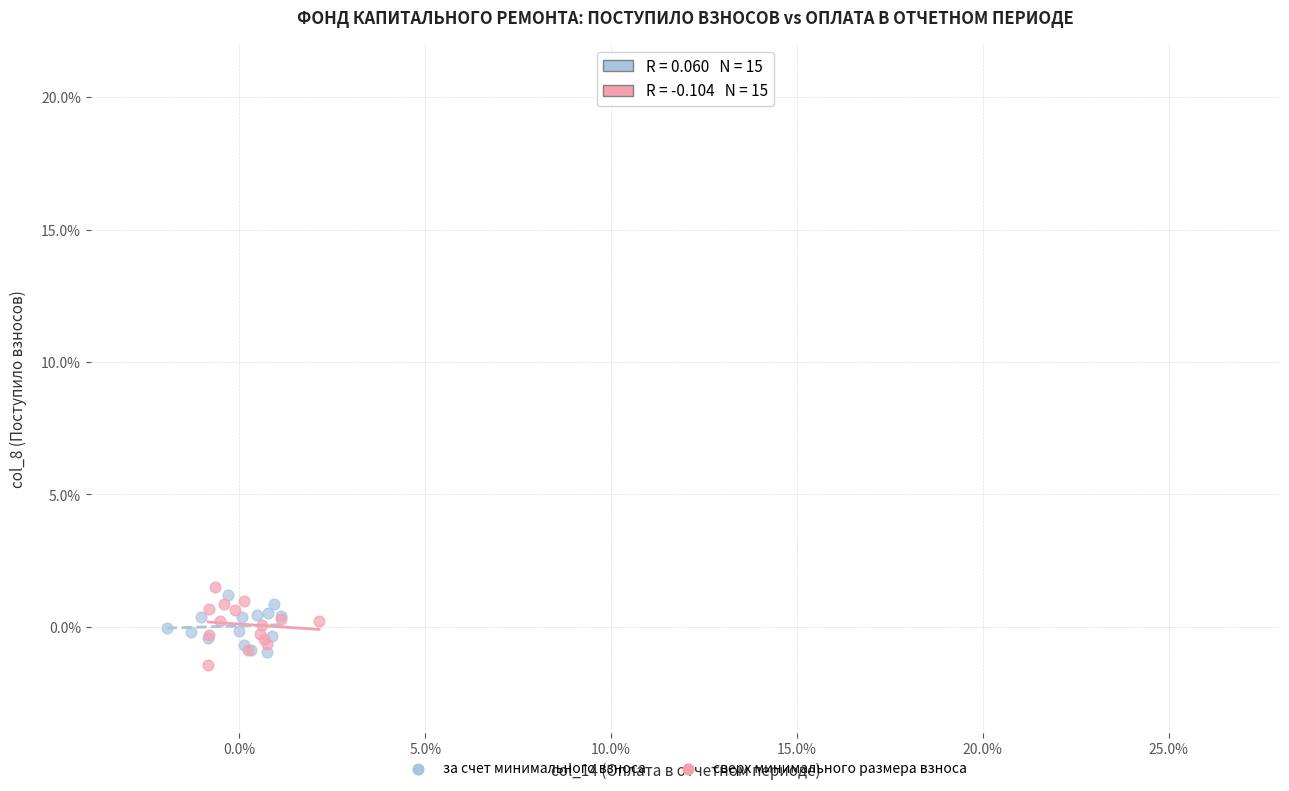

Which series reaches the minimum Y coordinate?

сверх минимального размера взноса